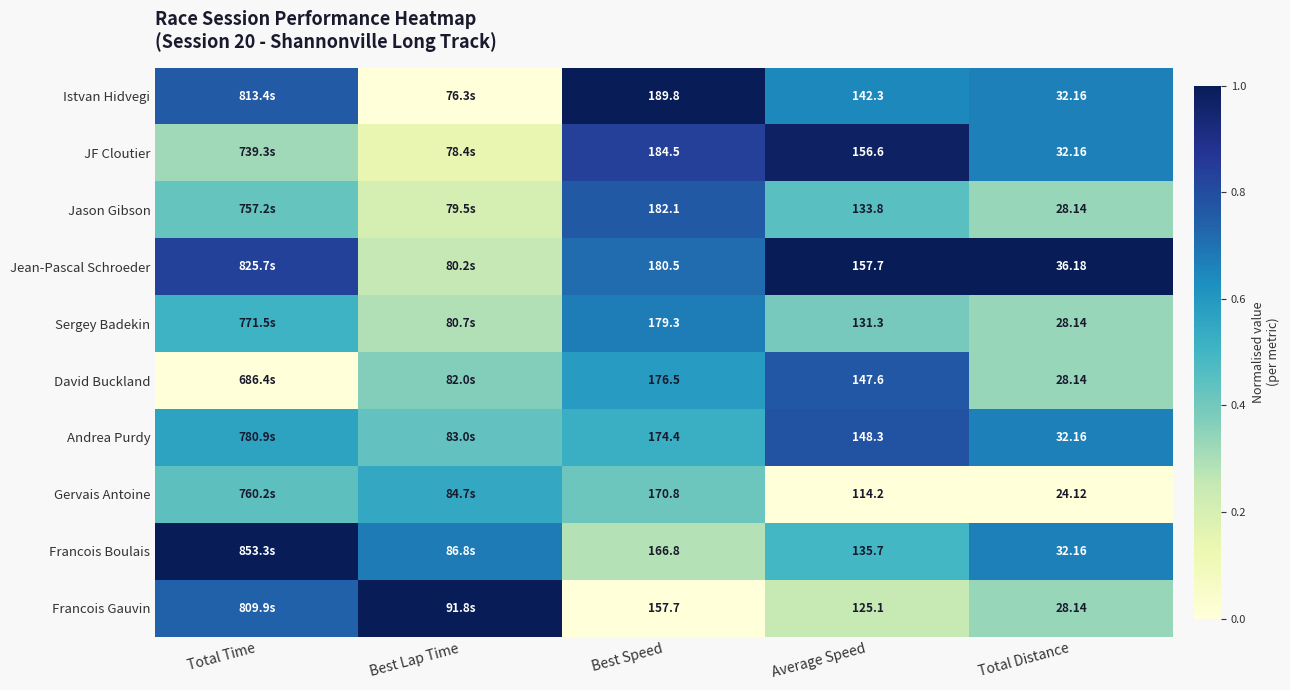

Which series changed the most between Best Speed and Total Distance?

Istvan Hidvegi